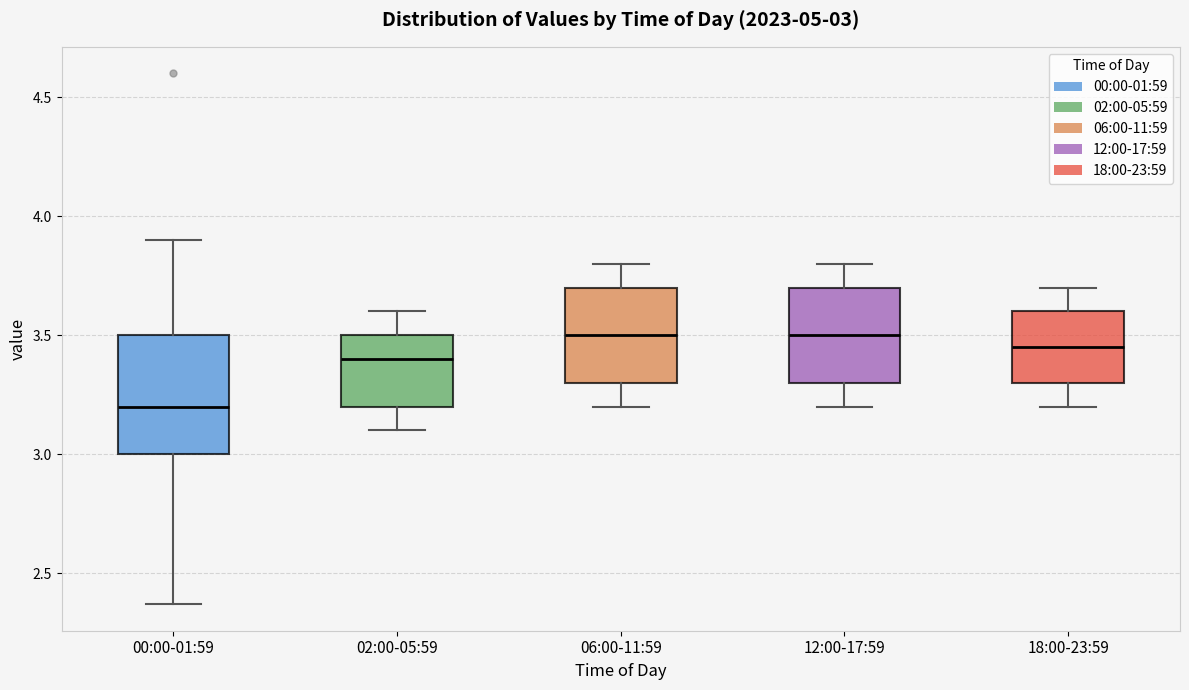

Which box is the tallest, from its lower edge to its upper edge?

00:00-01:59